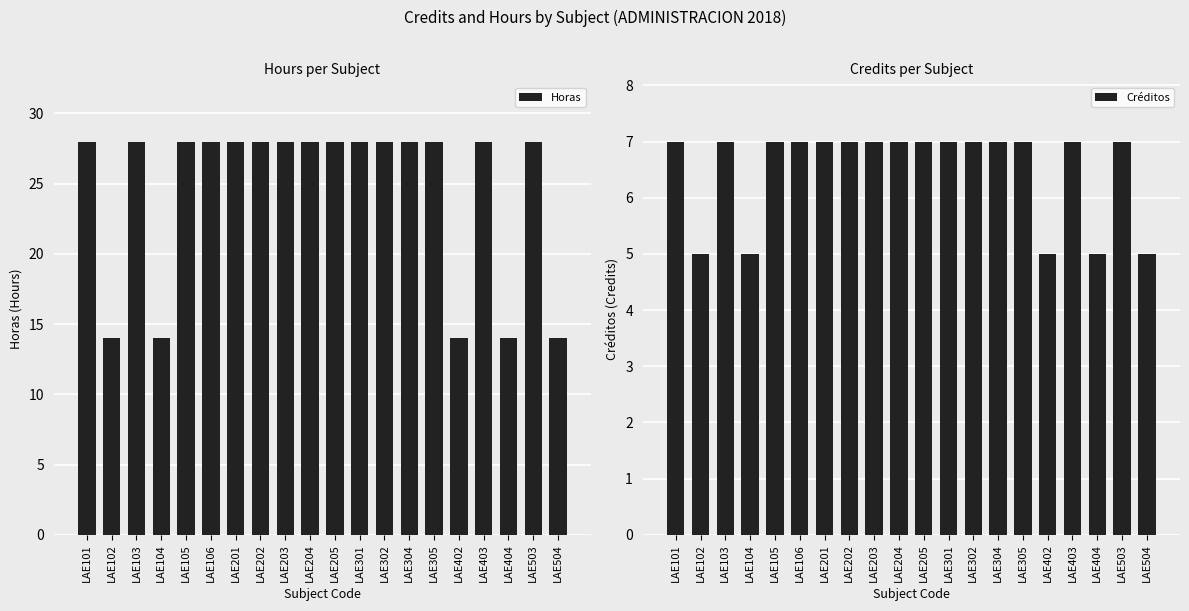

Is the value of Créditos at LAE201 greater than the value of Horas at LAE201?

No